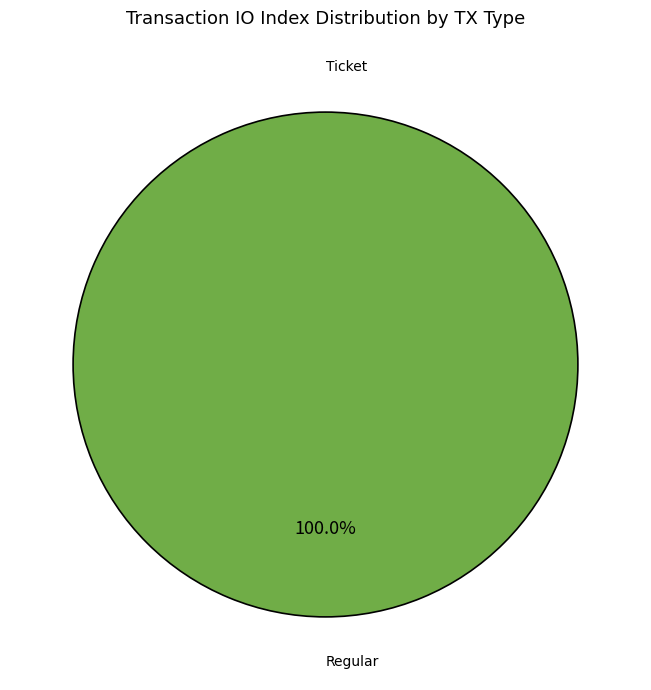

To the nearest percent, what is the average slice percentage?

50%